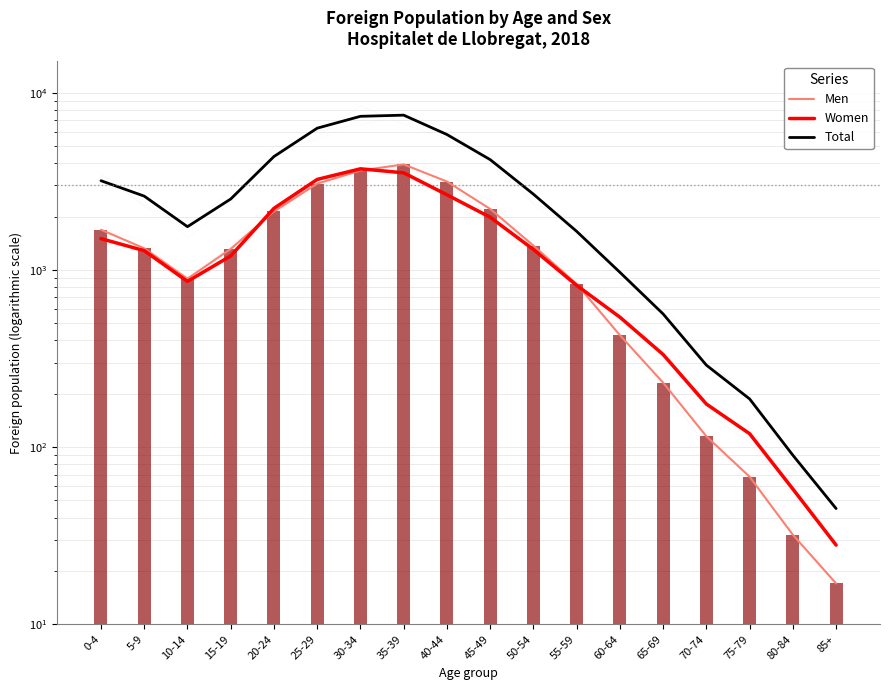

At which category is the sum across all series the highest?

35-39